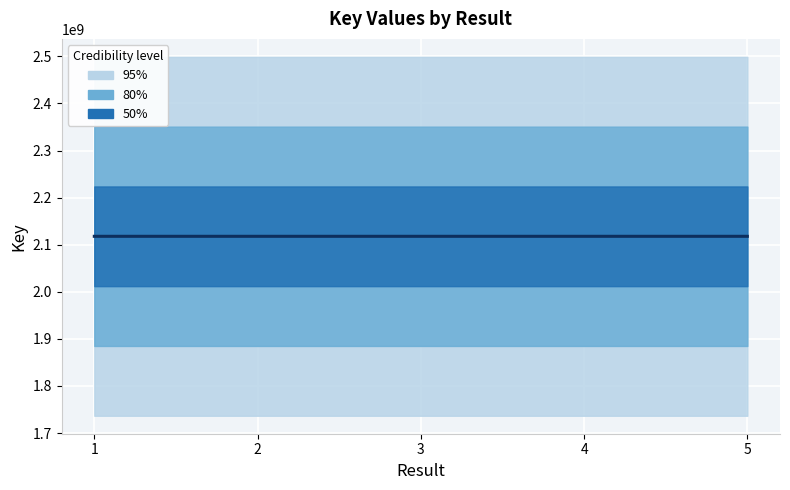

What is the sum of the values at 4 and 2?

4235775348